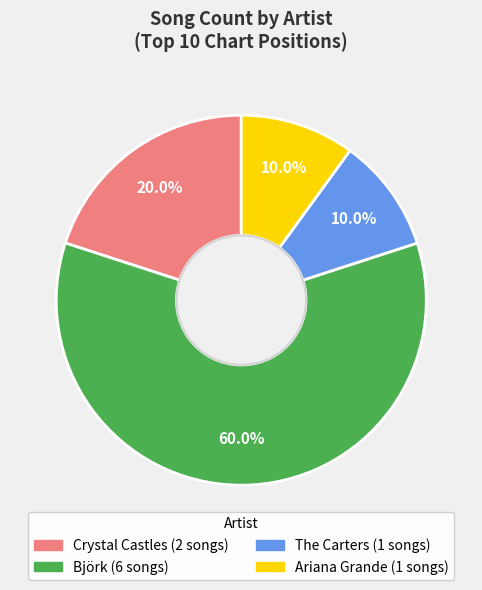

Between Crystal Castles and Björk, which is larger?

Björk